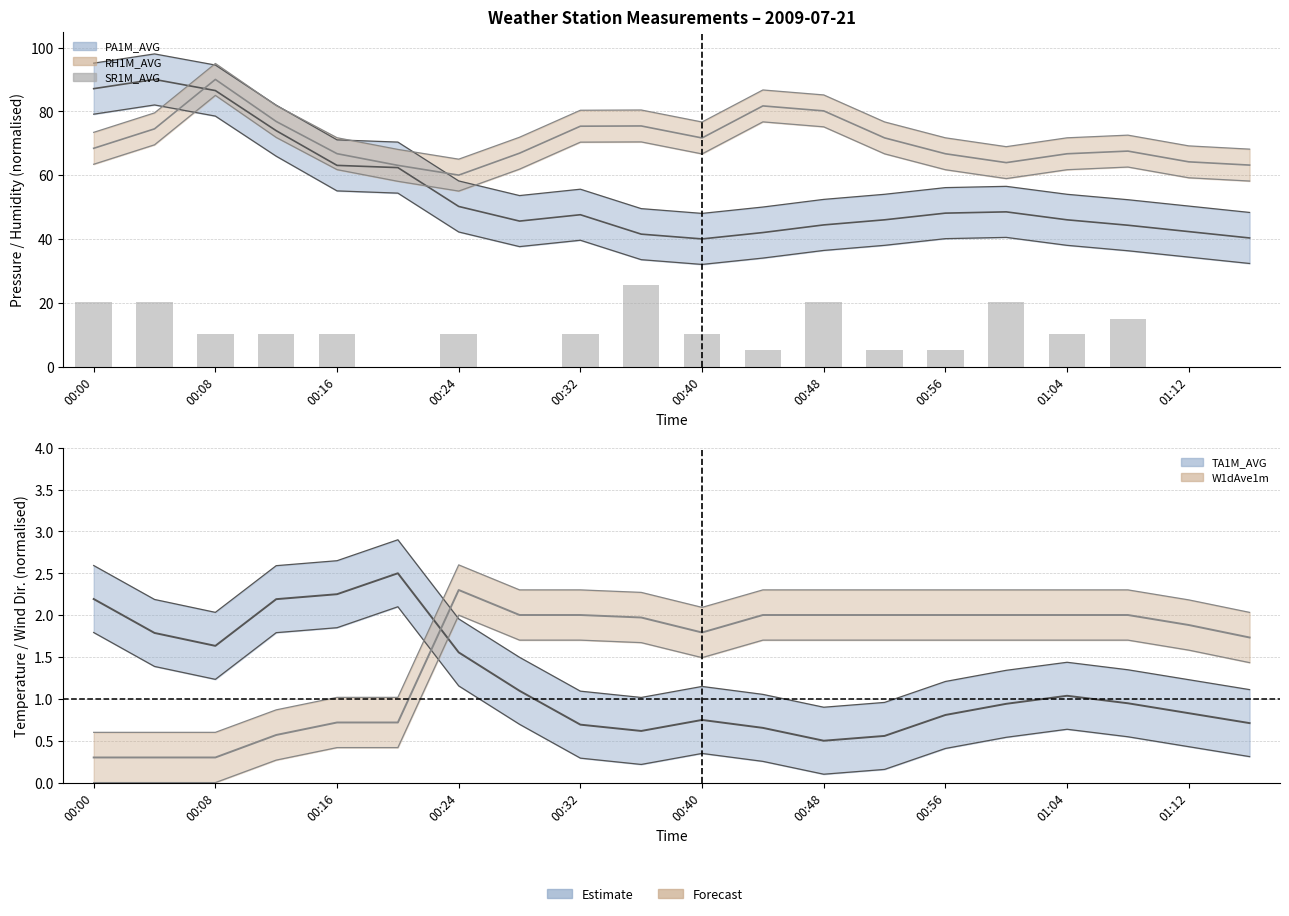

What is the highest value of the TA1M_AVG series?

2.5